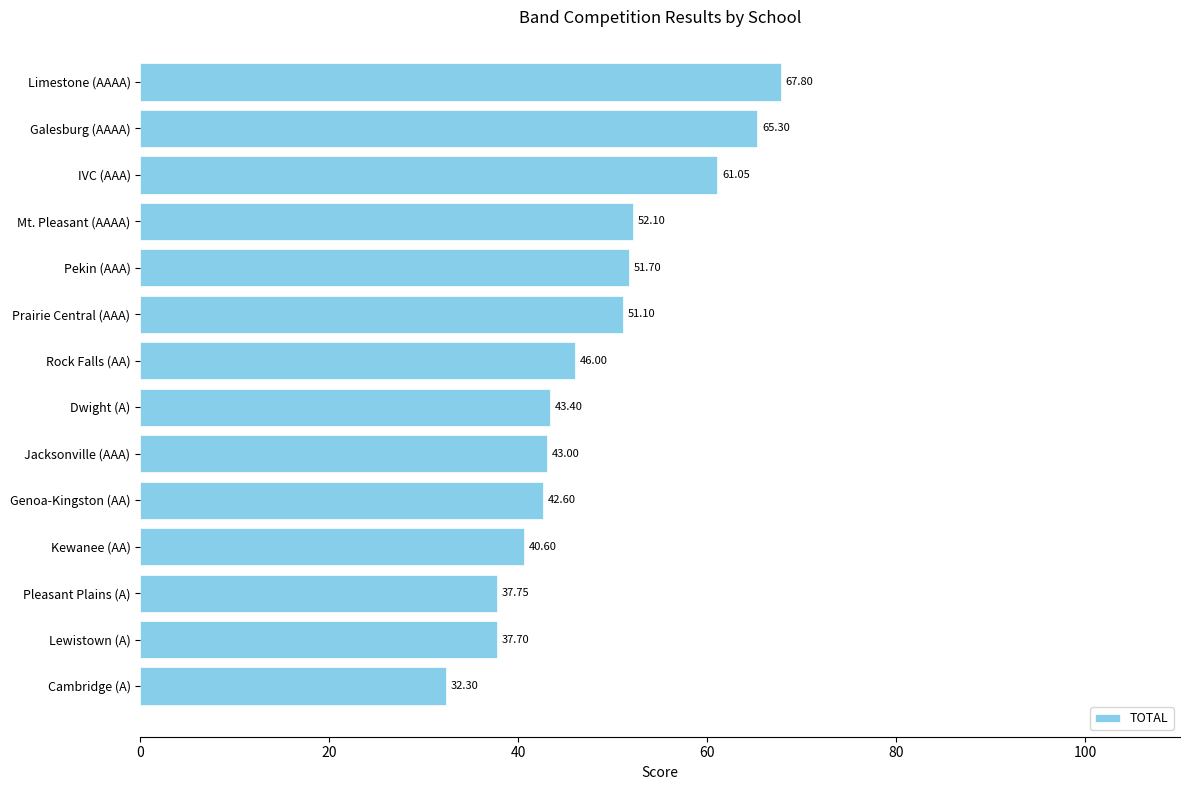

How many categories are shown in the chart?

14